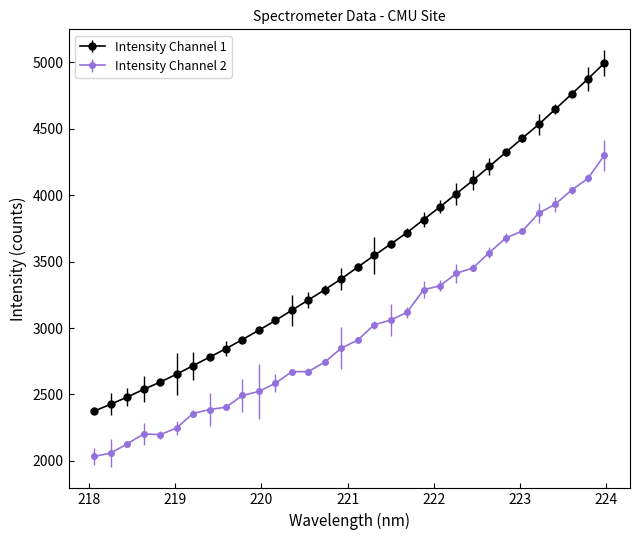

Which series has the largest range (max minus min)?

Intensity Channel 1